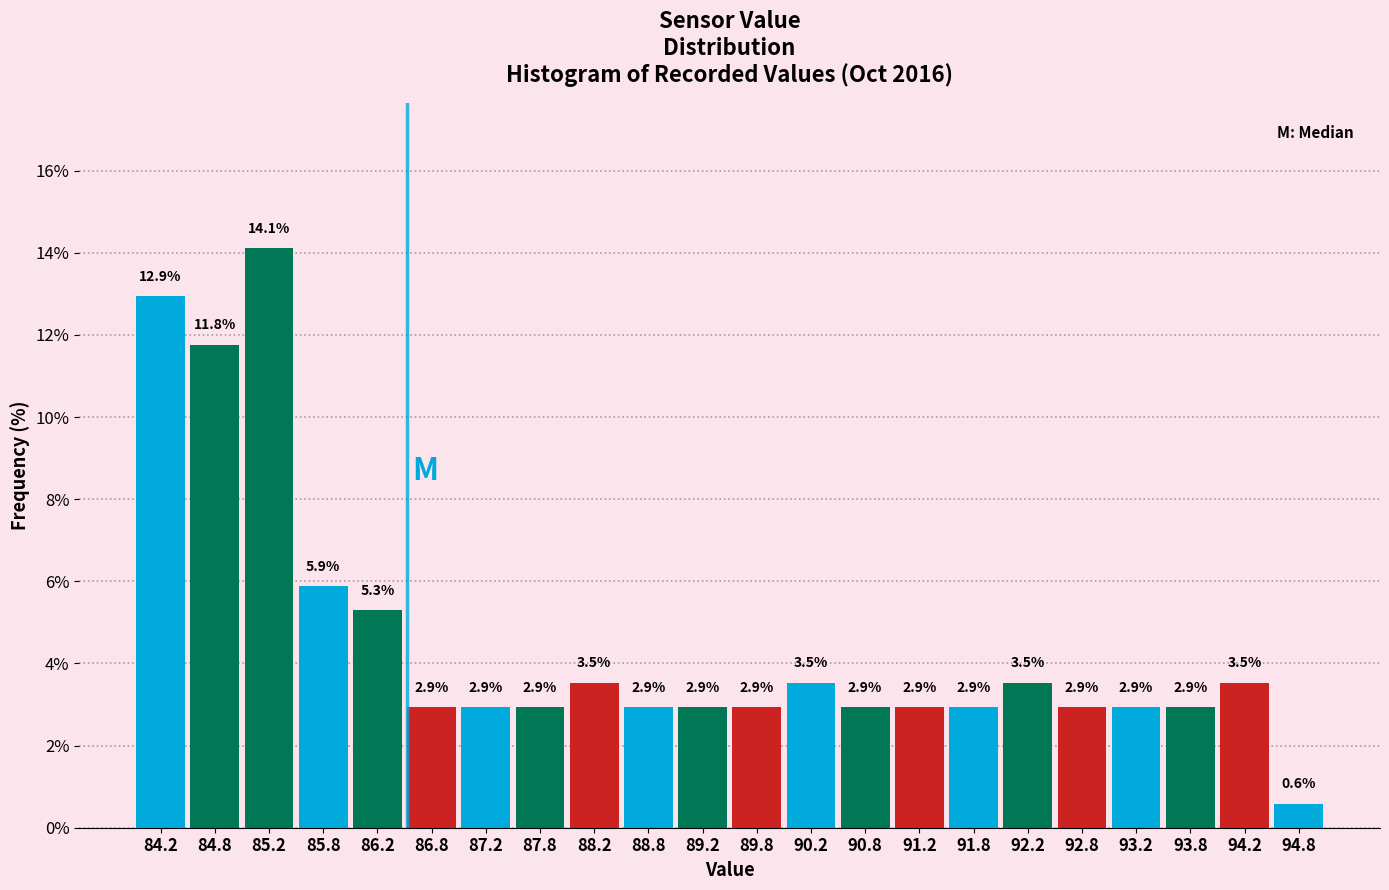

Reading left to right, list every bar in this chart as the range it spans on the x-axis followed by its height.

84.0 to 84.5: 12.9
84.5 to 85.0: 11.8
85.0 to 85.5: 14.1
85.5 to 86.0: 5.9
86.0 to 86.5: 5.3
86.5 to 87.0: 2.9
87.0 to 87.5: 2.9
87.5 to 88.0: 2.9
88.0 to 88.5: 3.5
88.5 to 89.0: 2.9
89.0 to 89.5: 2.9
89.5 to 90.0: 2.9
90.0 to 90.5: 3.5
90.5 to 91.0: 2.9
91.0 to 91.5: 2.9
91.5 to 92.0: 2.9
92.0 to 92.5: 3.5
92.5 to 93.0: 2.9
93.0 to 93.5: 2.9
93.5 to 94.0: 2.9
94.0 to 94.5: 3.5
94.5 to 95.0: 0.6